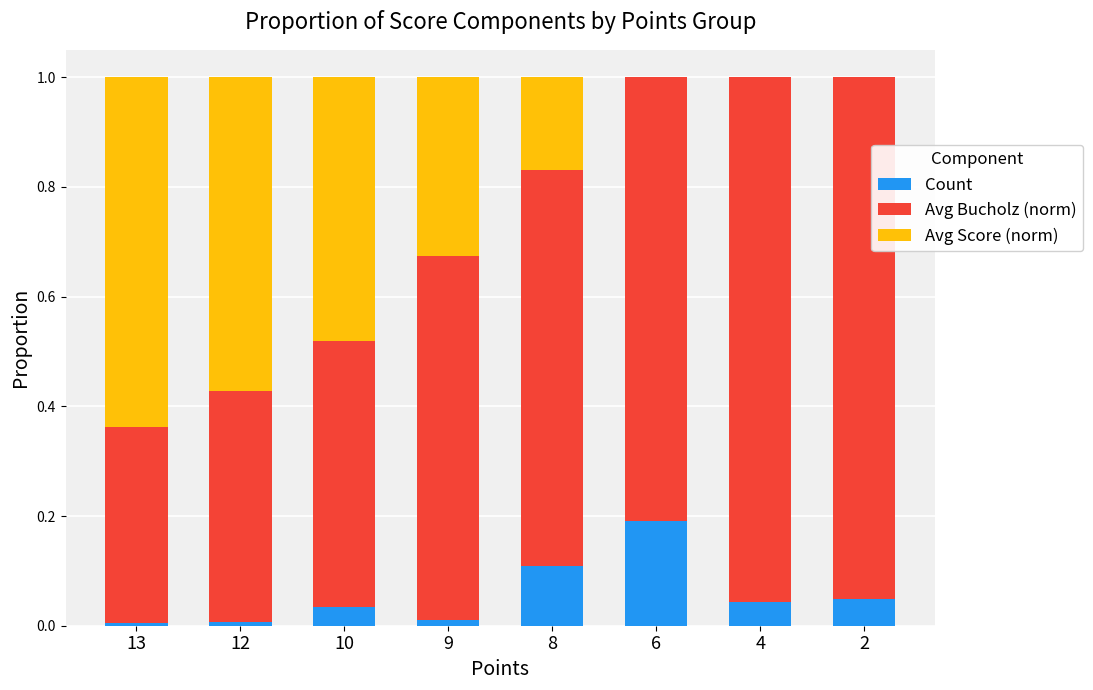

At which label does Count reach its peak?

6